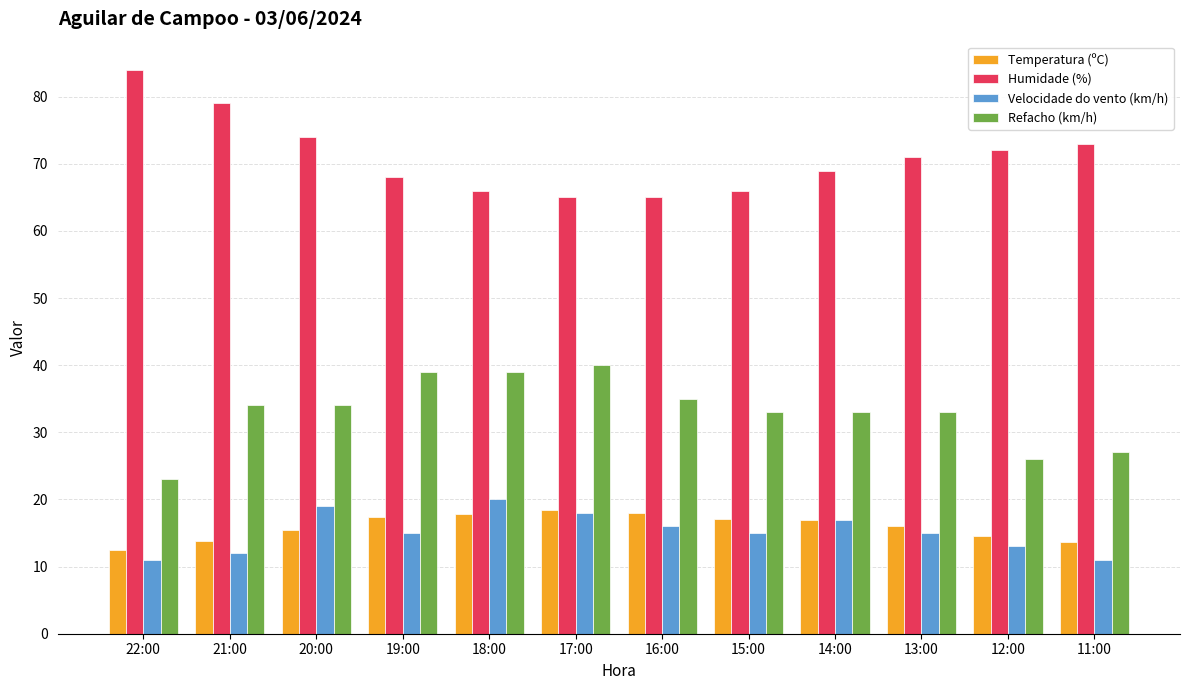

What is the smallest value displayed?

11.0